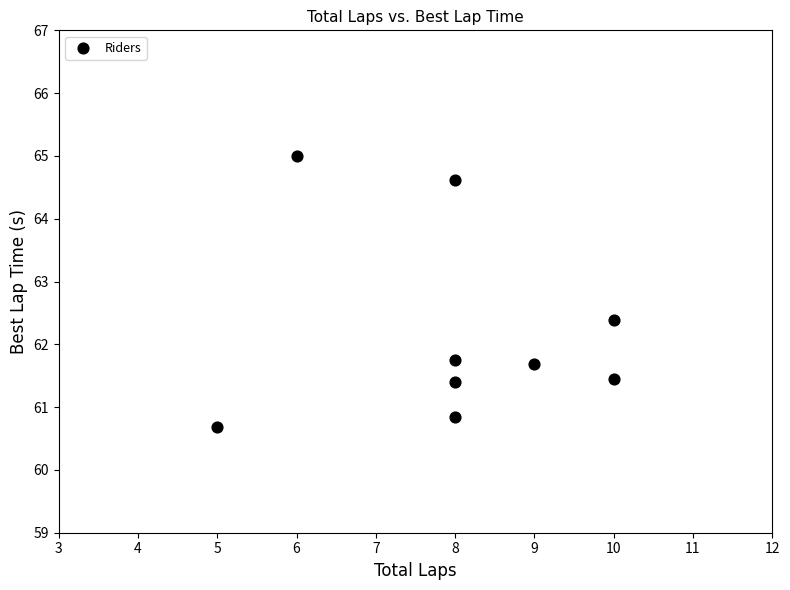

What is the average X value?

8.0